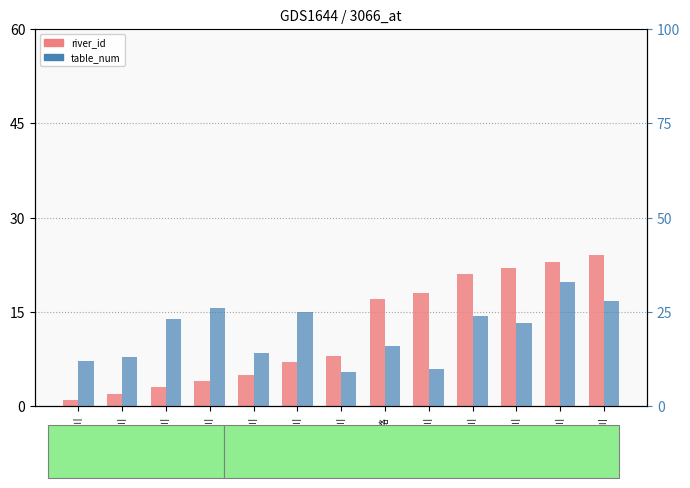

How many categories are shown in the chart?

13